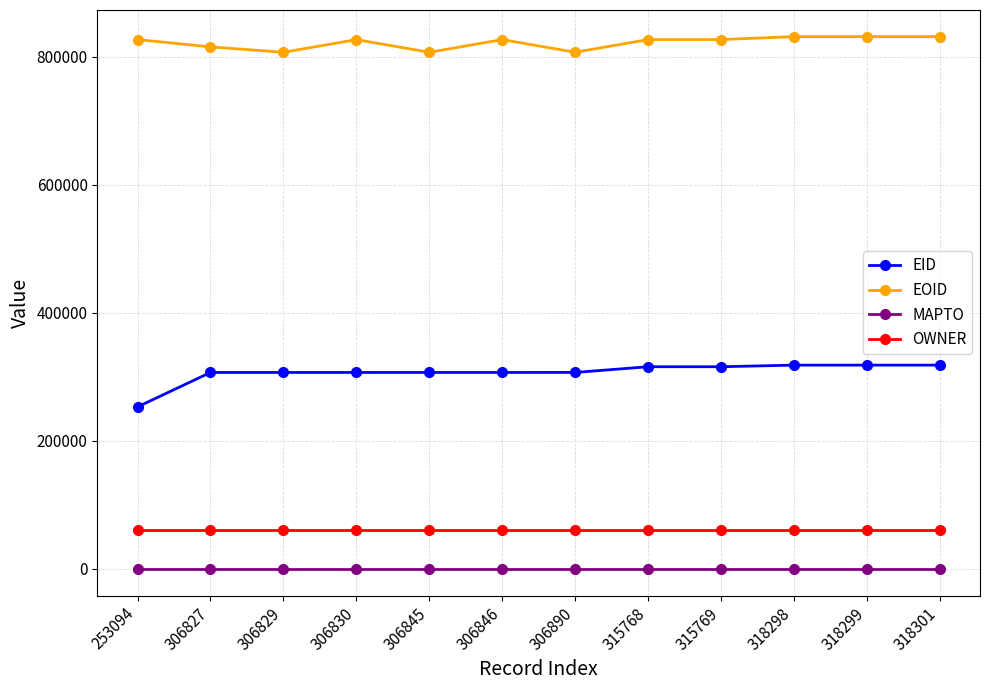

What are all the series names shown in the legend?

EID, EOID, MAPTO, OWNER